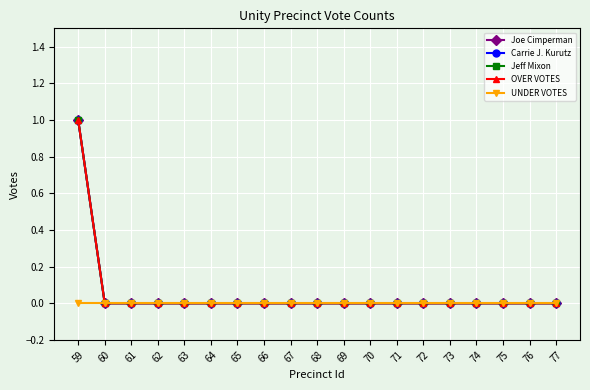

Reading right to left, extract all data points from this chart.

Joe Cimperman: 0	0	0	0	0	0	0	0	0	0	0	0	0	0	0	0	0	0	1
Carrie J. Kurutz: 0	0	0	0	0	0	0	0	0	0	0	0	0	0	0	0	0	0	1
Jeff Mixon: 0	0	0	0	0	0	0	0	0	0	0	0	0	0	0	0	0	0	1
OVER VOTES: 0	0	0	0	0	0	0	0	0	0	0	0	0	0	0	0	0	0	1
UNDER VOTES: 0	0	0	0	0	0	0	0	0	0	0	0	0	0	0	0	0	0	0